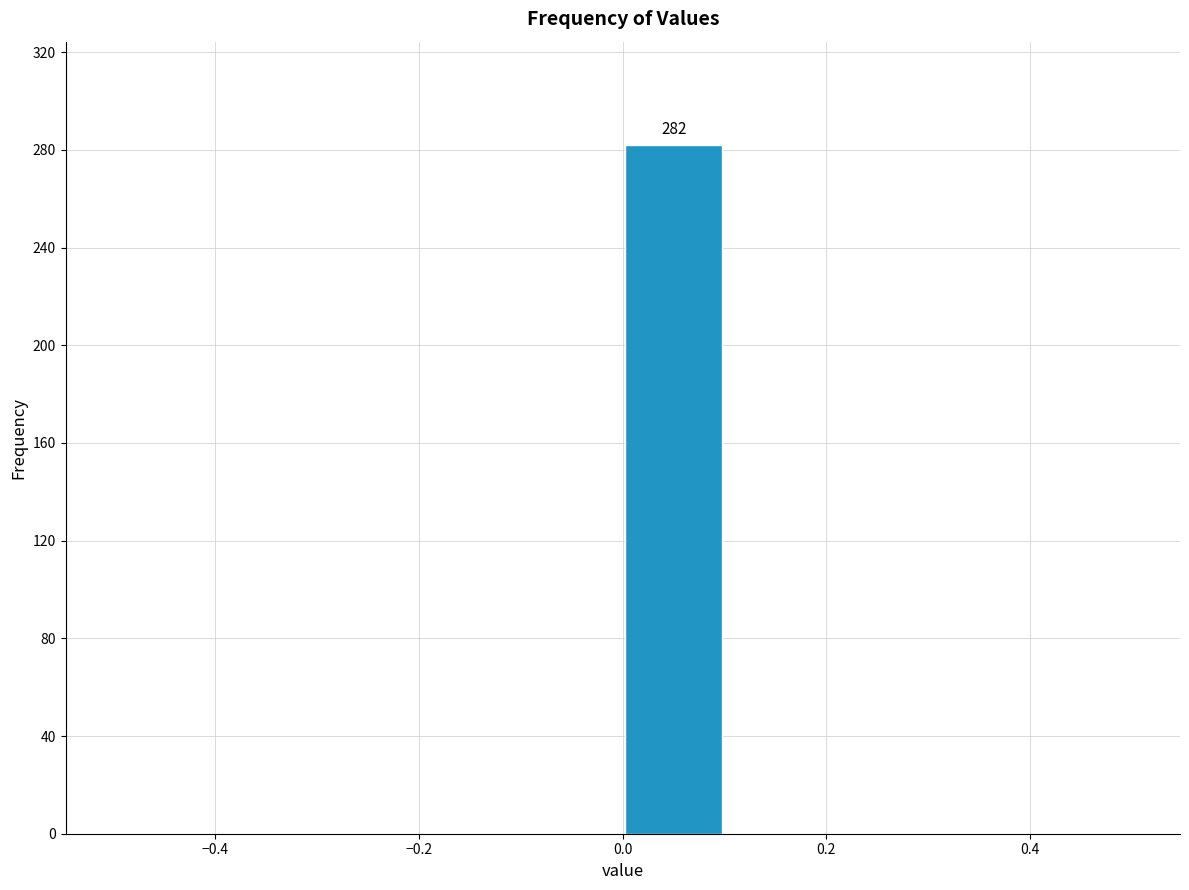

Which range on the x-axis has the tallest bar?

0.0 to 0.1